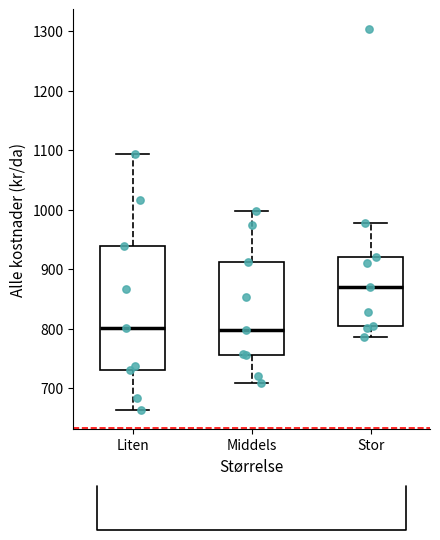

Comparing the boxes themselves (not the whiskers), which one is the tallest?

Liten